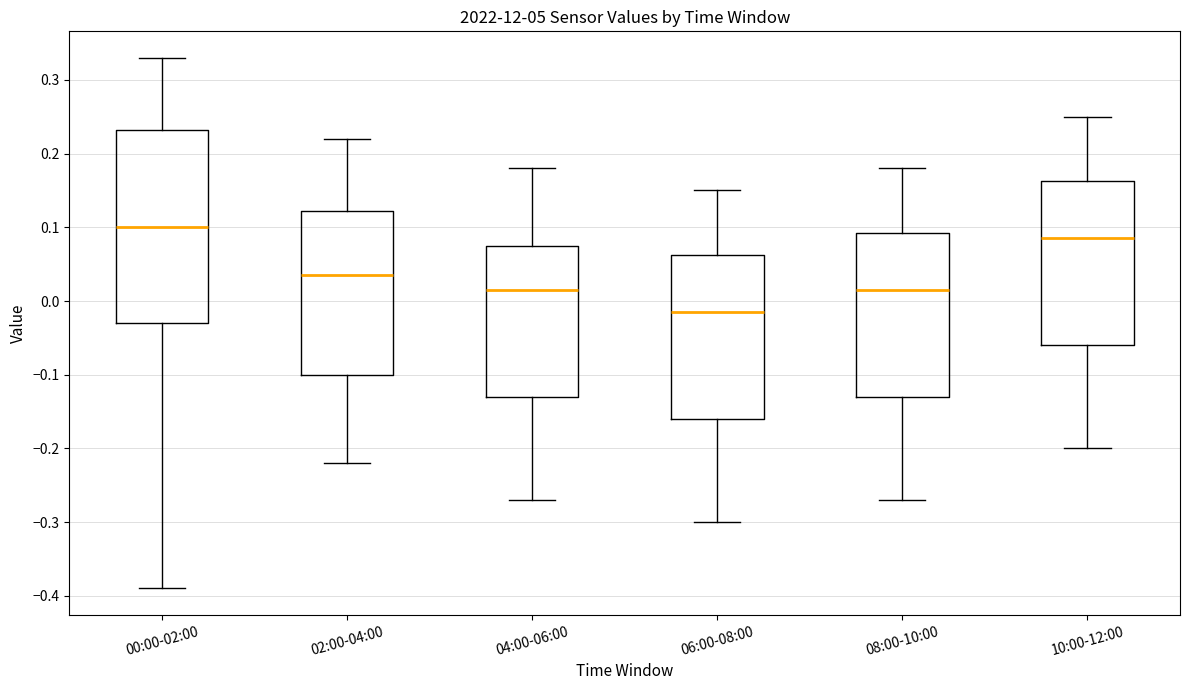

Where does the upper whisker of the box for 00:00-02:00 end on the y-axis? The values are not printed on the chart, so give them approximately, as read against the axis.

0.33